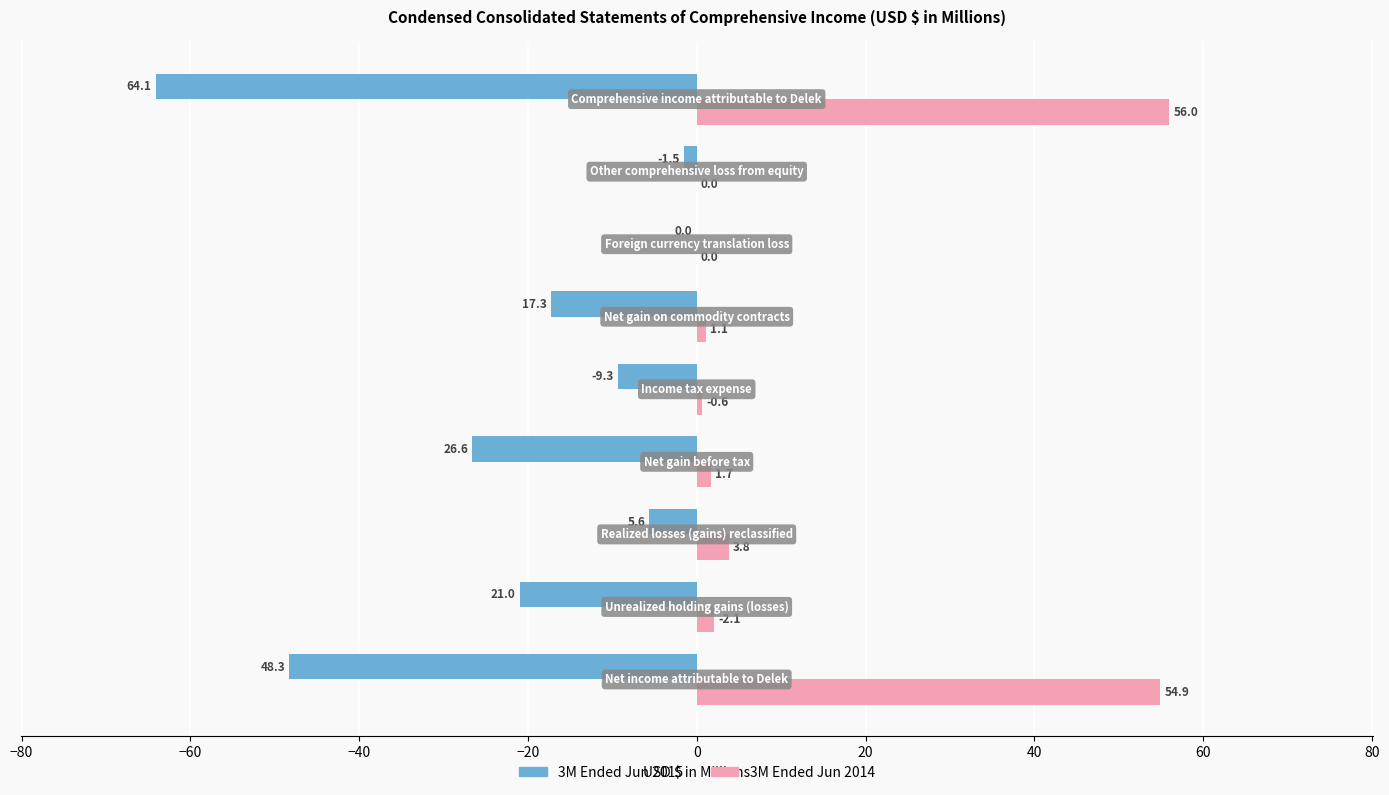

What is the maximum value shown in the chart?

56.0